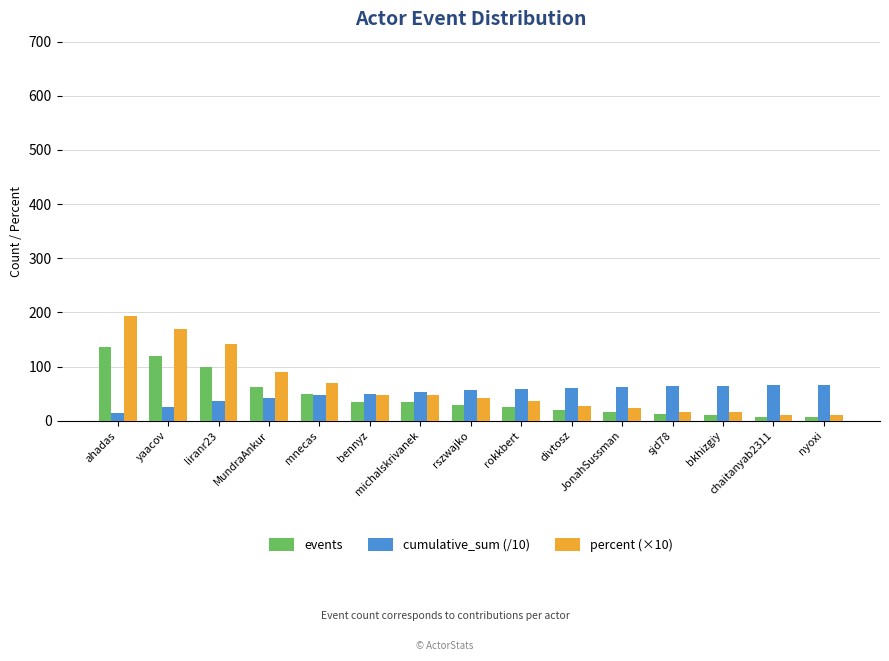

What is the maximum value for percent (×10)?

194.3